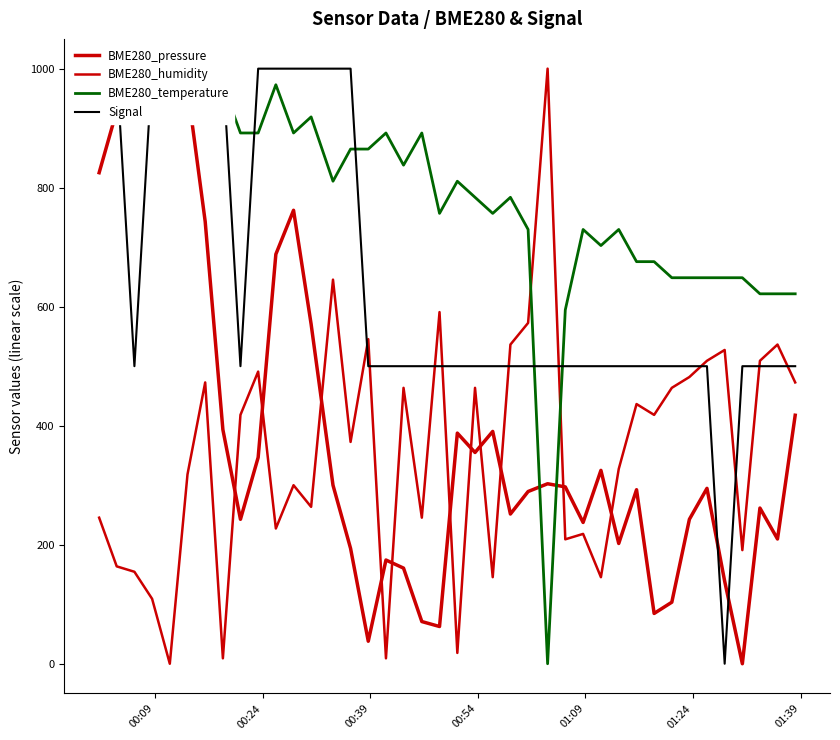

True or false: BME280_temperature and Signal cross at least once.

True